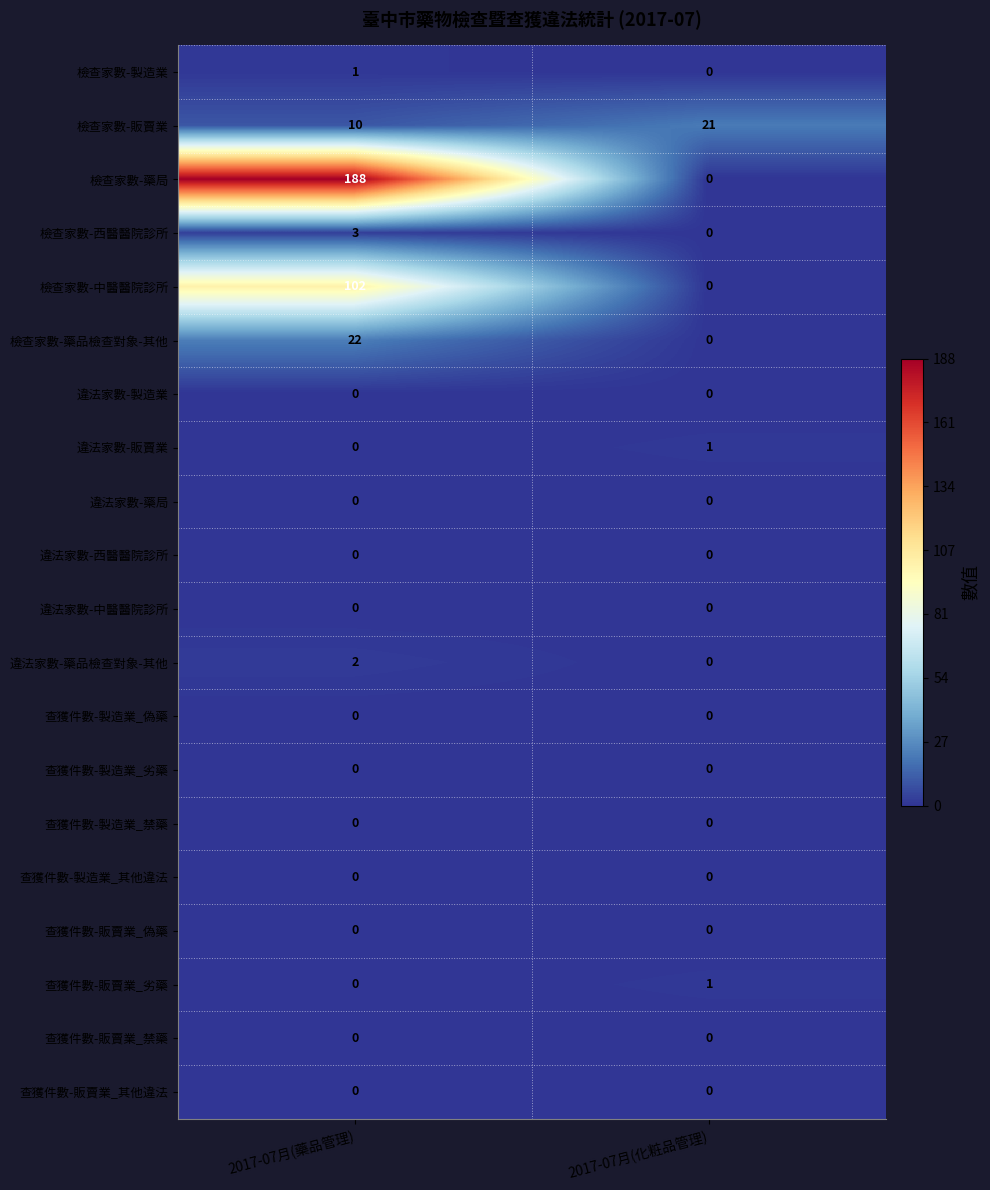

The 查獲件數-製造業_偽藥 series shows 0 at 2017-07月(藥品管理). True or false?

True